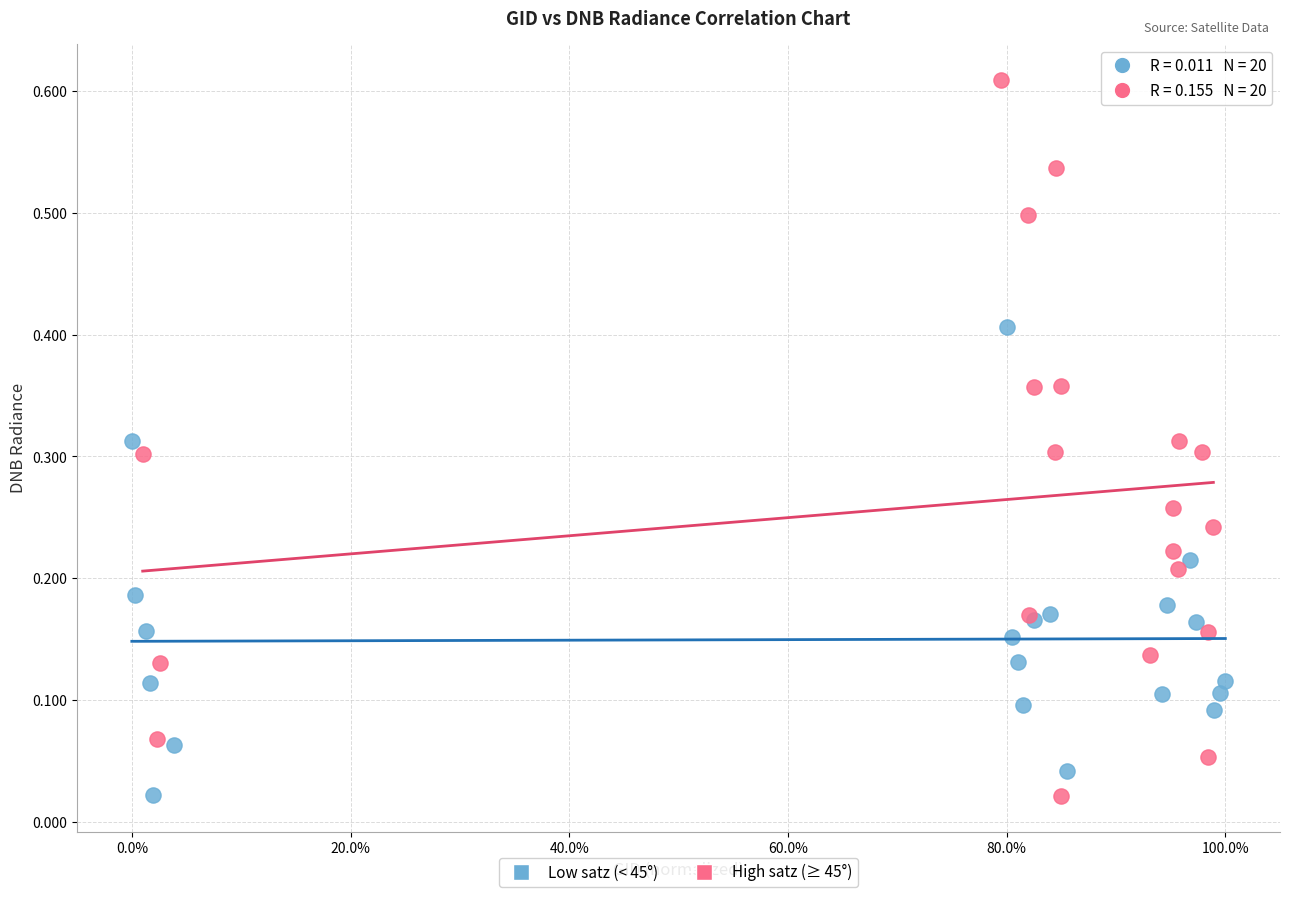

Which series contains the highest Y value?

High satz (≥ 45°)